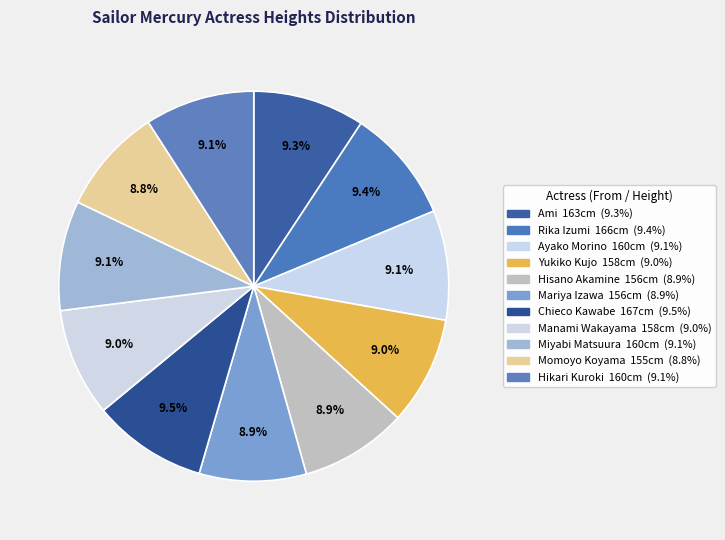

Is it true that Hisano Akamine is 23% of the pie?

False